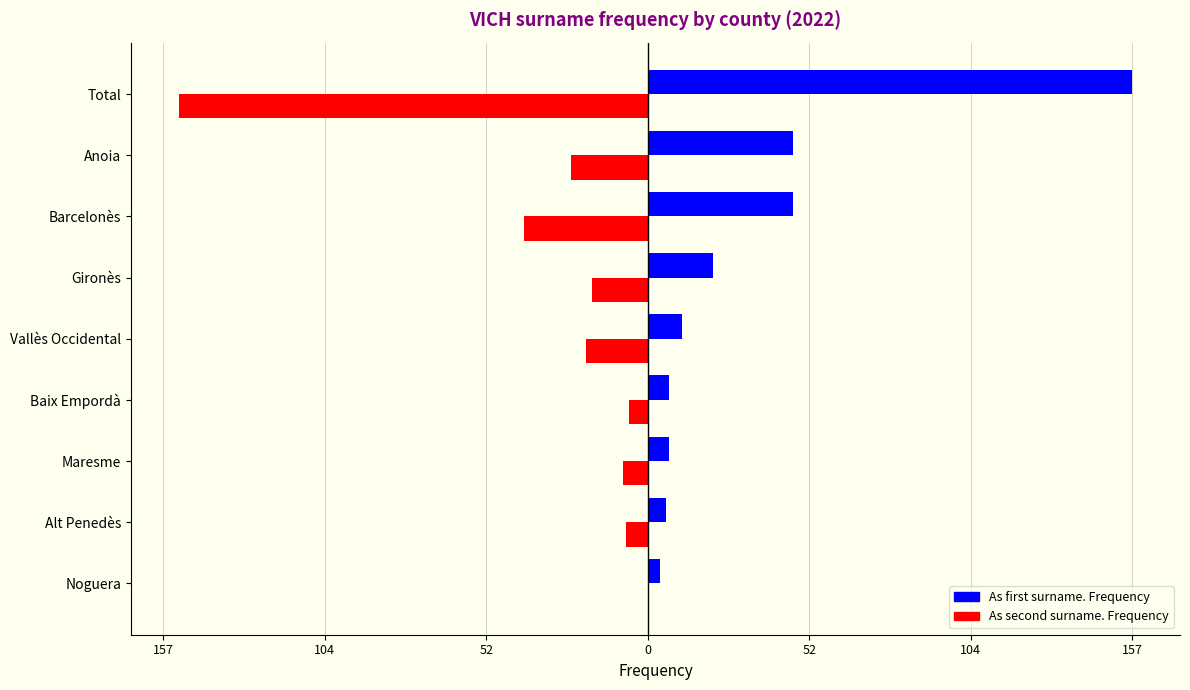

What is the smallest value displayed?

-152